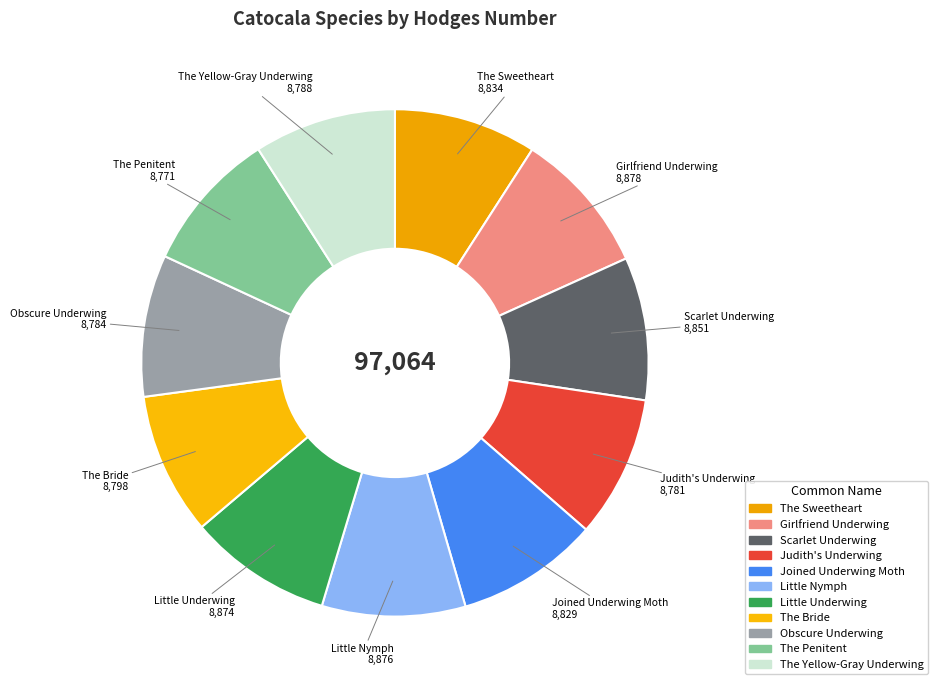

How many slices are in this pie chart?

11